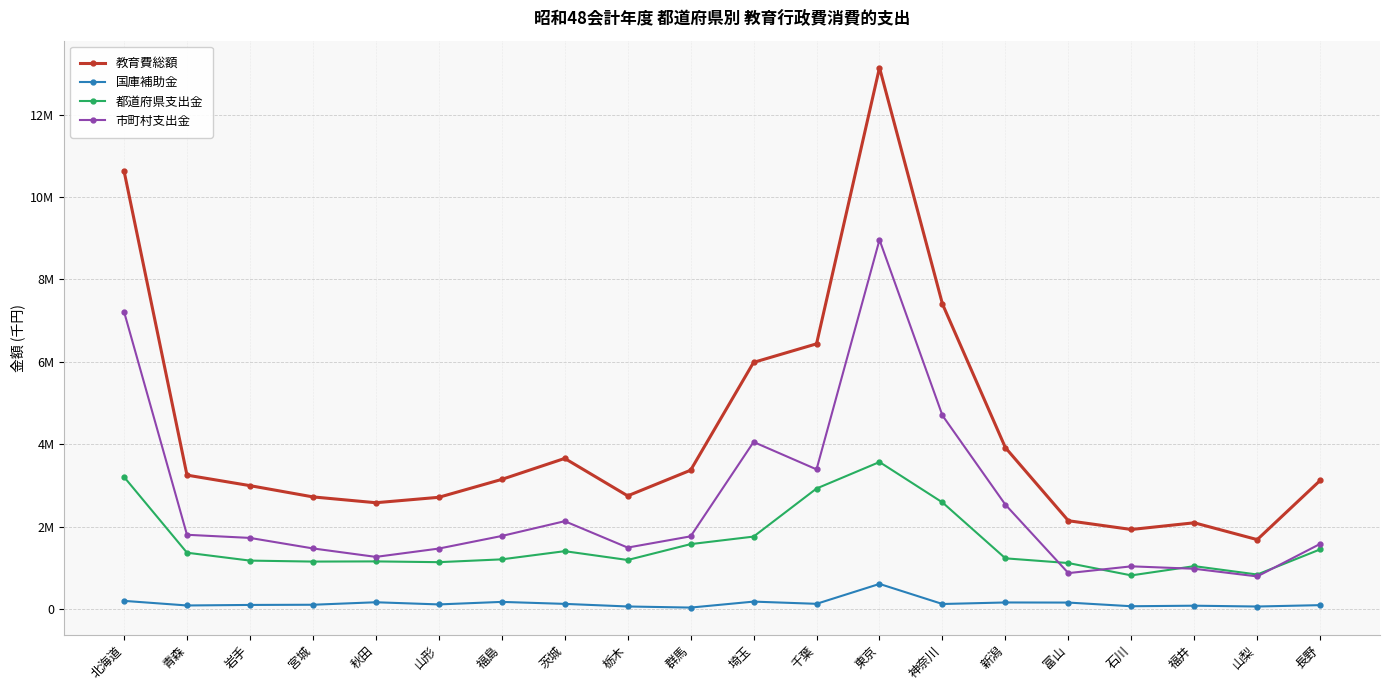

Is this an area chart (filled region under the line)?

No